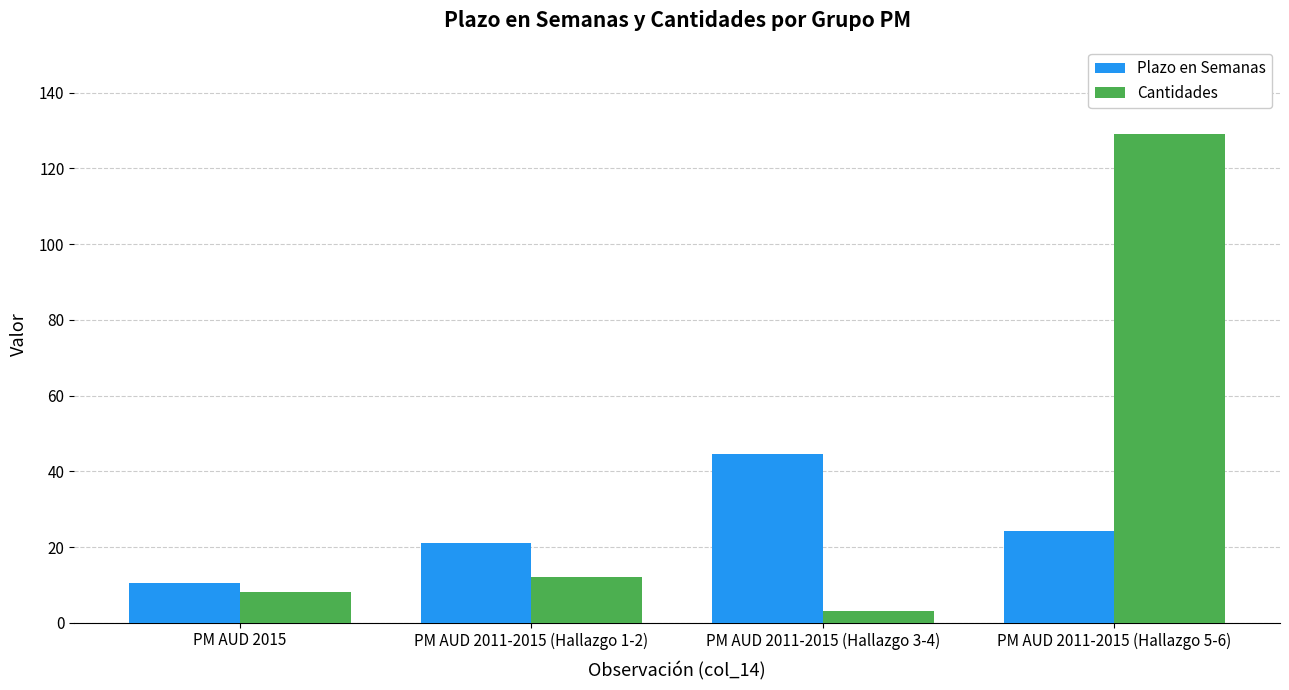

What is the average value of the Cantidades series?

38.0